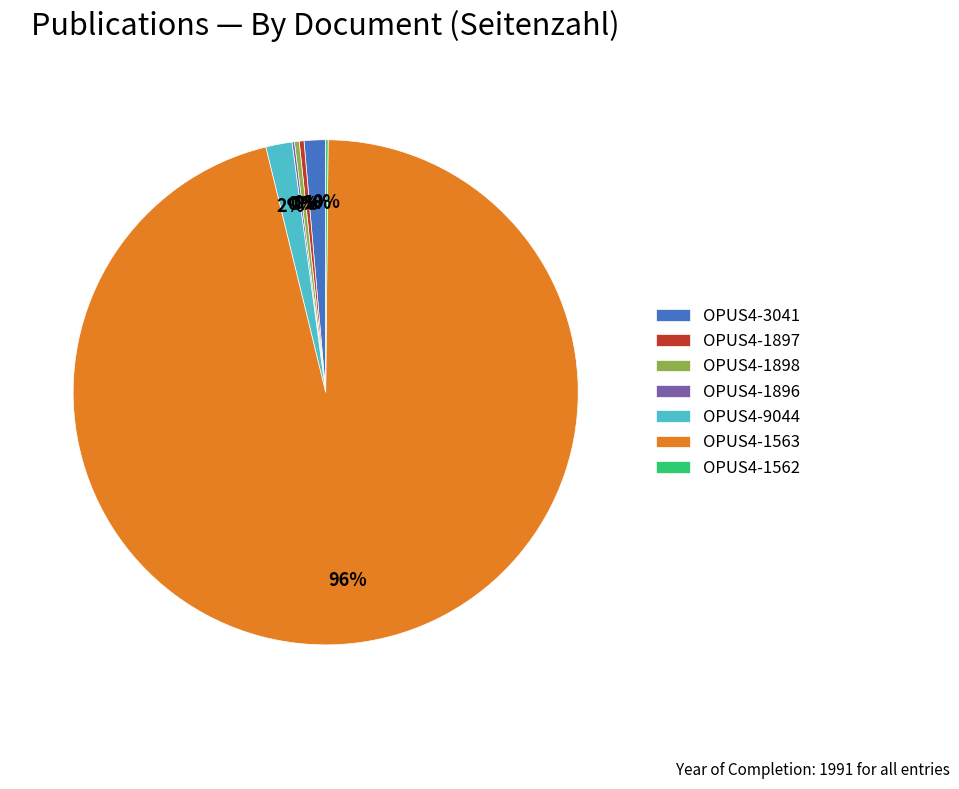

To the nearest percent, what is the average slice percentage?

14%